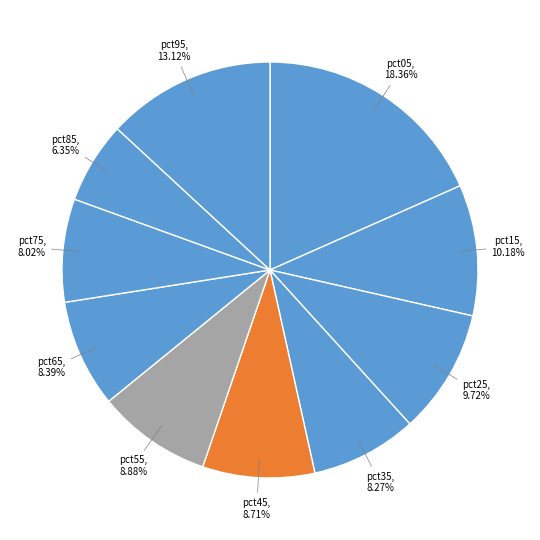

Count the number of slices in the pie.

10